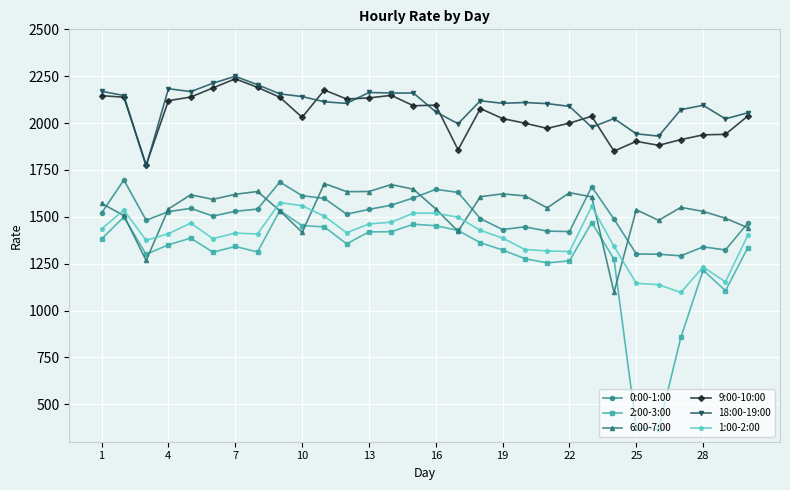

Which series has the largest range (max minus min)?

2:00-3:00